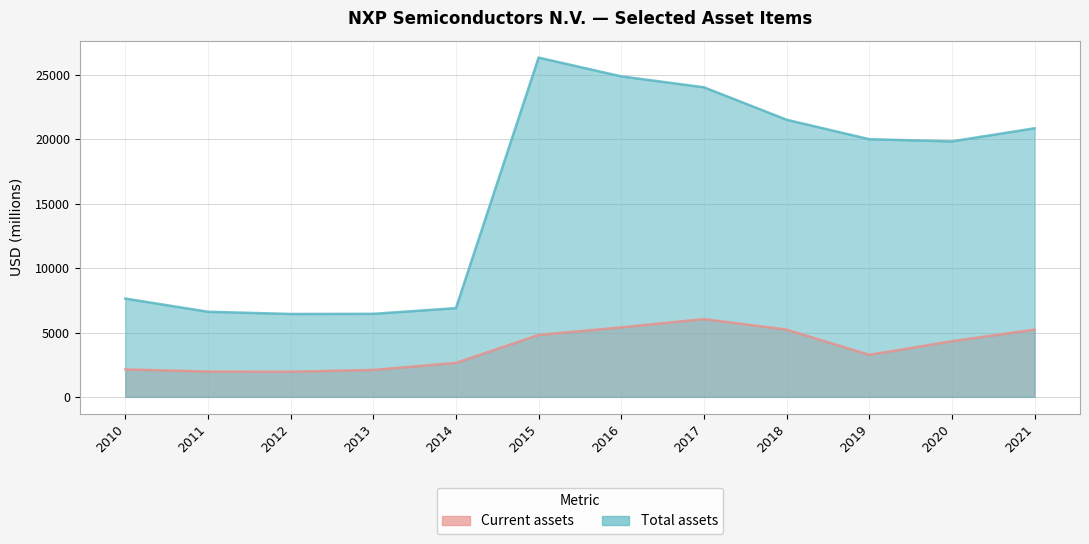

Count the number of categories in the chart.

12